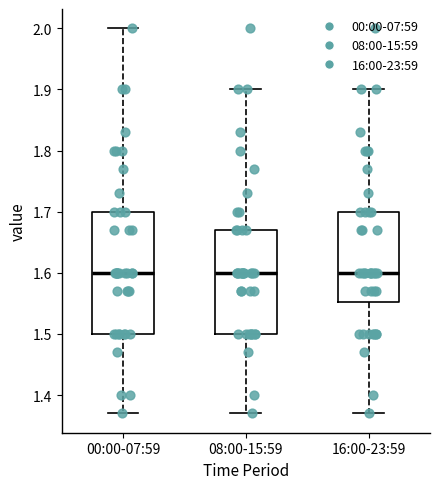

Where is the lower edge of the box for 00:00-07:59 on the y-axis? The values are not printed on the chart, so give them approximately, as read against the axis.

1.50